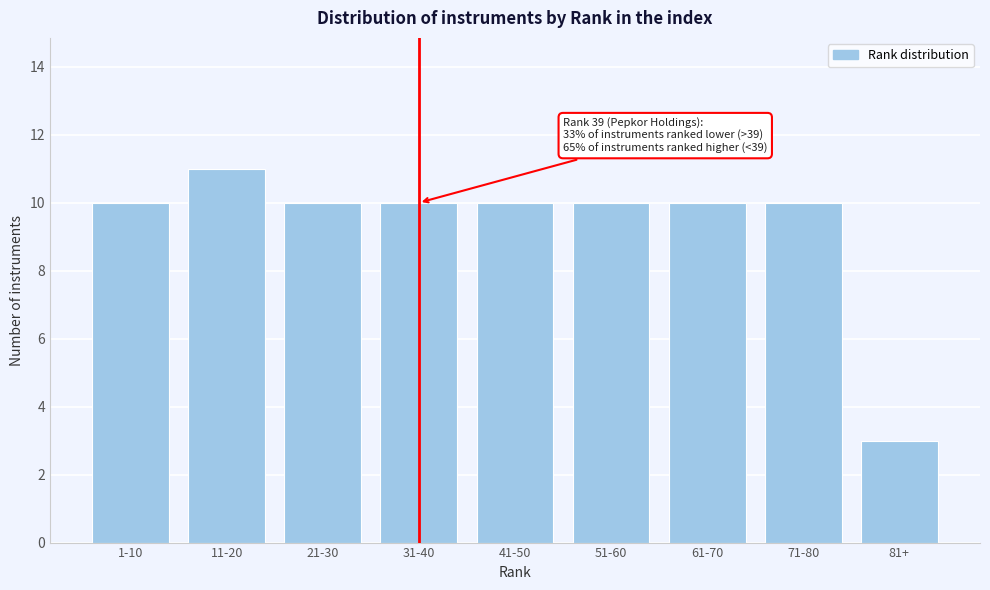

Reading left to right, list all the values displayed in this chart.

10	11	10	10	10	10	10	10	3